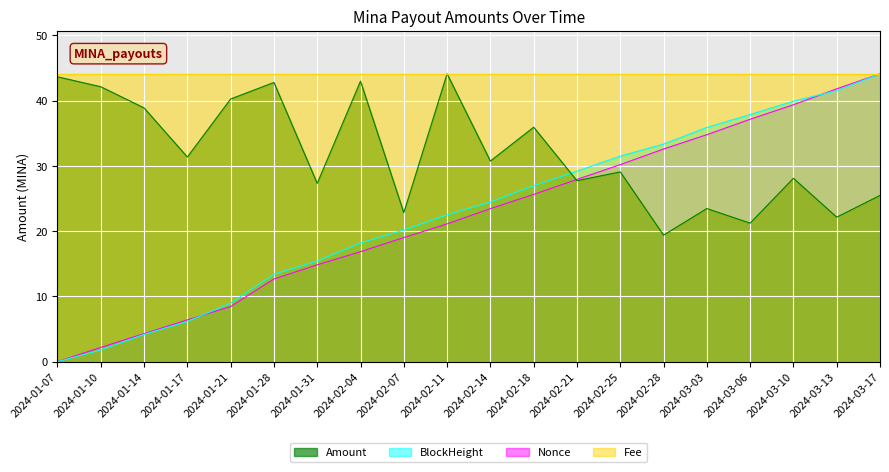

What is the maximum value for Nonce_norm?

44.1